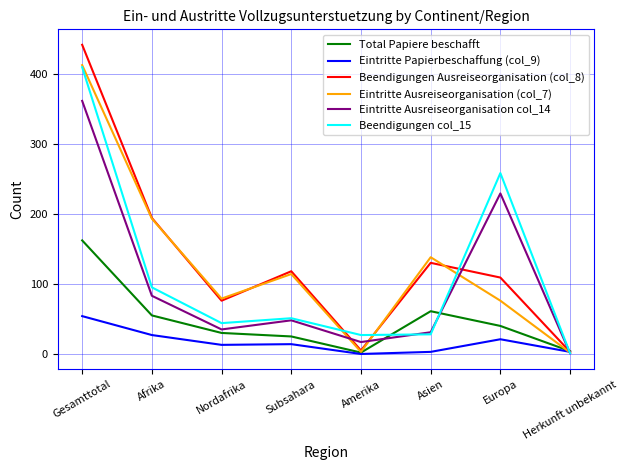

What is the difference between the second highest and minimum values in the Eintritte Ausreiseorganisation col_14 series?

228